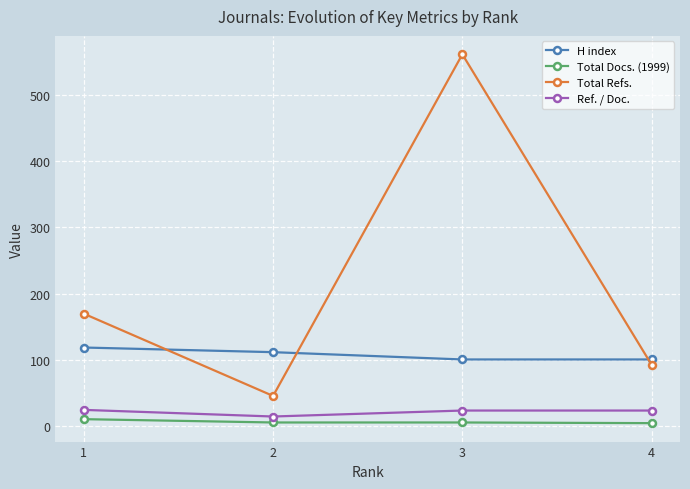

What is the value of the Total Docs. (1999) point at the 2nd from the left?

6